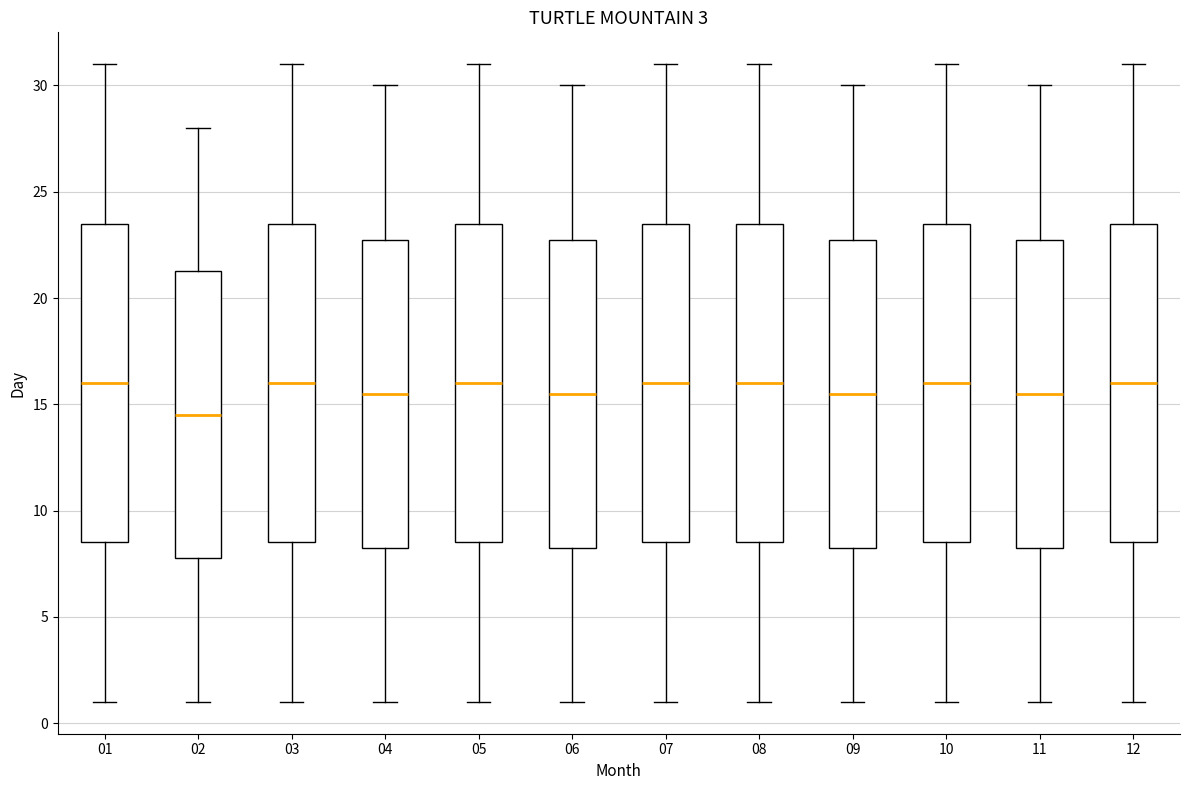

Reading left to right, read every box against the y-axis: the position of its median line, the range the box covers, and the ends of its whiskers. The values are not printed on the chart, so give them approximately, as read against the axis.

01: median 16.0, box 8.5 to 23.5, whiskers 1.0 to 31.0
02: median 14.5, box 8.0 to 21.5, whiskers 1.0 to 28.0
03: median 16.0, box 8.5 to 23.5, whiskers 1.0 to 31.0
04: median 15.5, box 8.5 to 23.0, whiskers 1.0 to 30.0
05: median 16.0, box 8.5 to 23.5, whiskers 1.0 to 31.0
06: median 15.5, box 8.5 to 23.0, whiskers 1.0 to 30.0
07: median 16.0, box 8.5 to 23.5, whiskers 1.0 to 31.0
08: median 16.0, box 8.5 to 23.5, whiskers 1.0 to 31.0
09: median 15.5, box 8.5 to 23.0, whiskers 1.0 to 30.0
10: median 16.0, box 8.5 to 23.5, whiskers 1.0 to 31.0
11: median 15.5, box 8.5 to 23.0, whiskers 1.0 to 30.0
12: median 16.0, box 8.5 to 23.5, whiskers 1.0 to 31.0